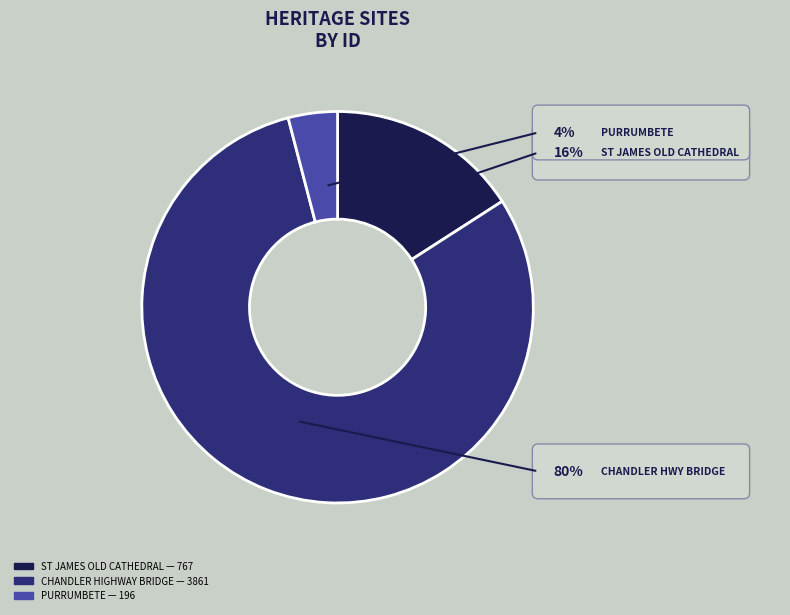

Between PURRUMBETE and ST JAMES OLD CATHEDRAL, which is larger?

ST JAMES OLD CATHEDRAL